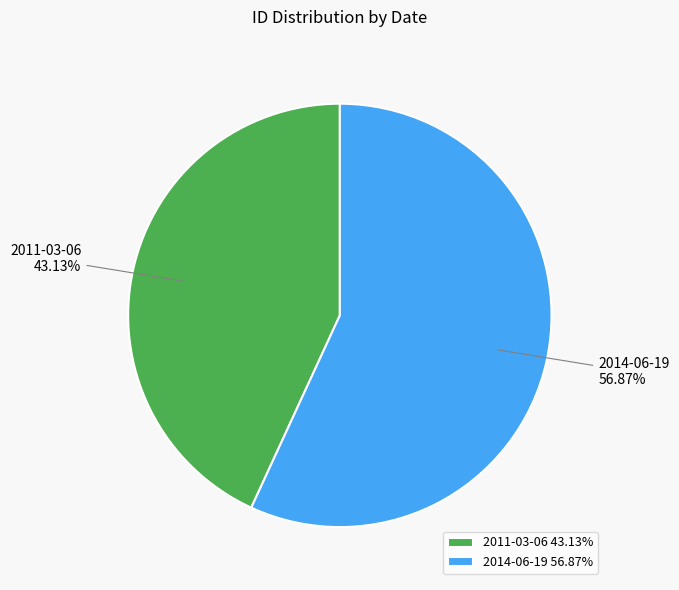

What portion of the pie excludes 2011-03-06?

56.9%